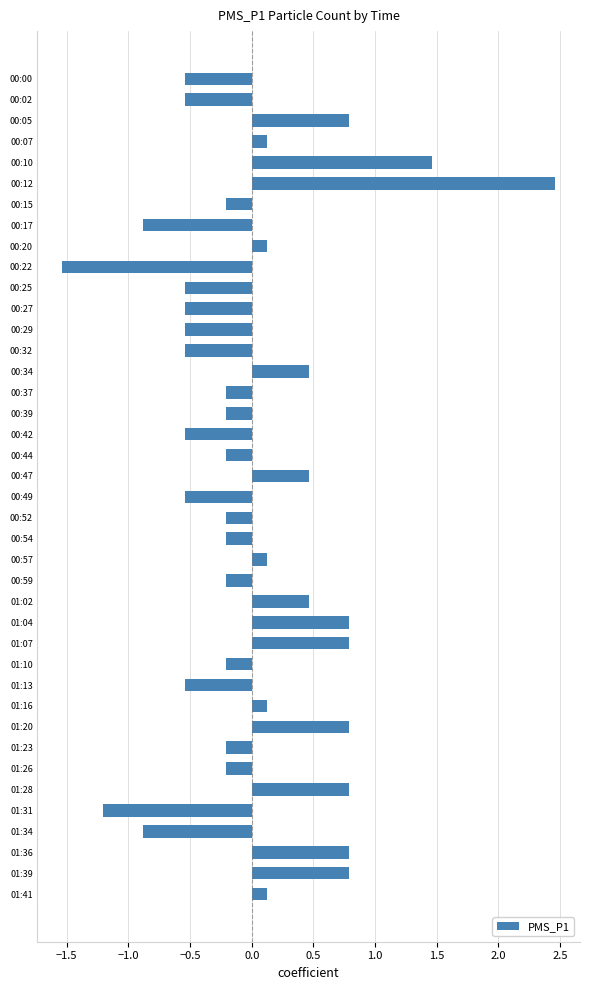

What is the sum of the values at 00:27 and 01:20?

0.3